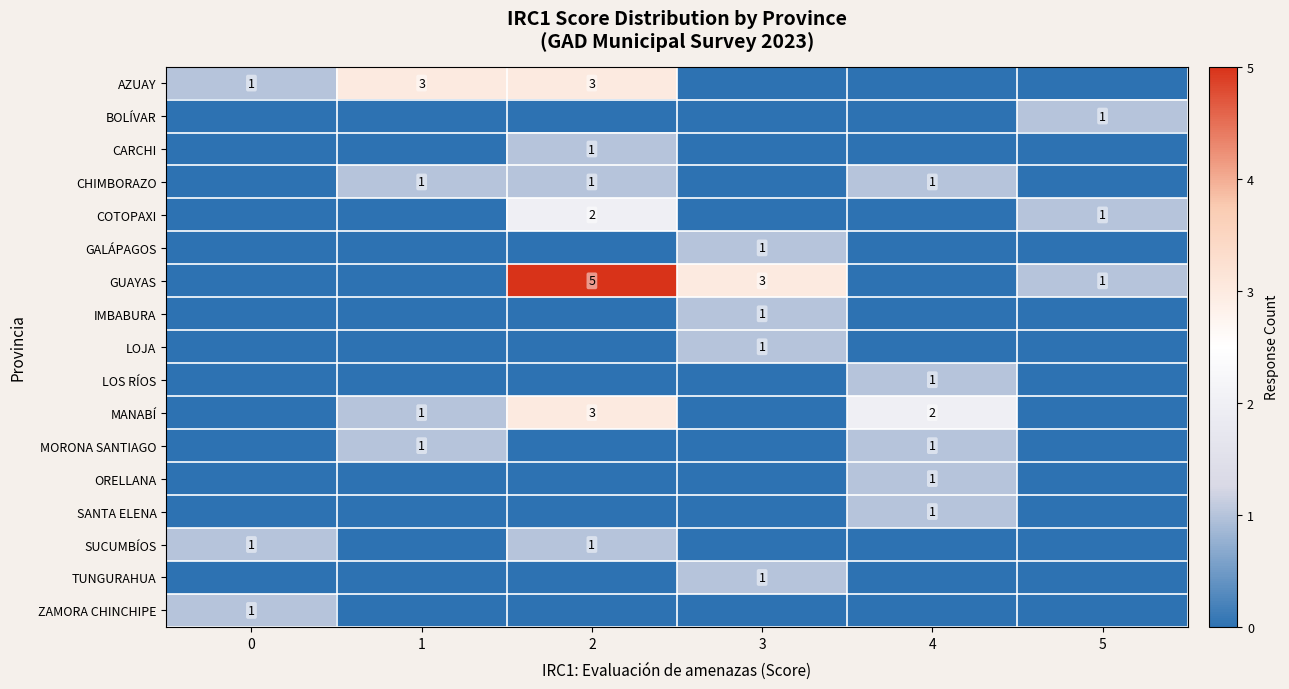

True or false: ZAMORA CHINCHIPE has a value of 2 at 0.

False